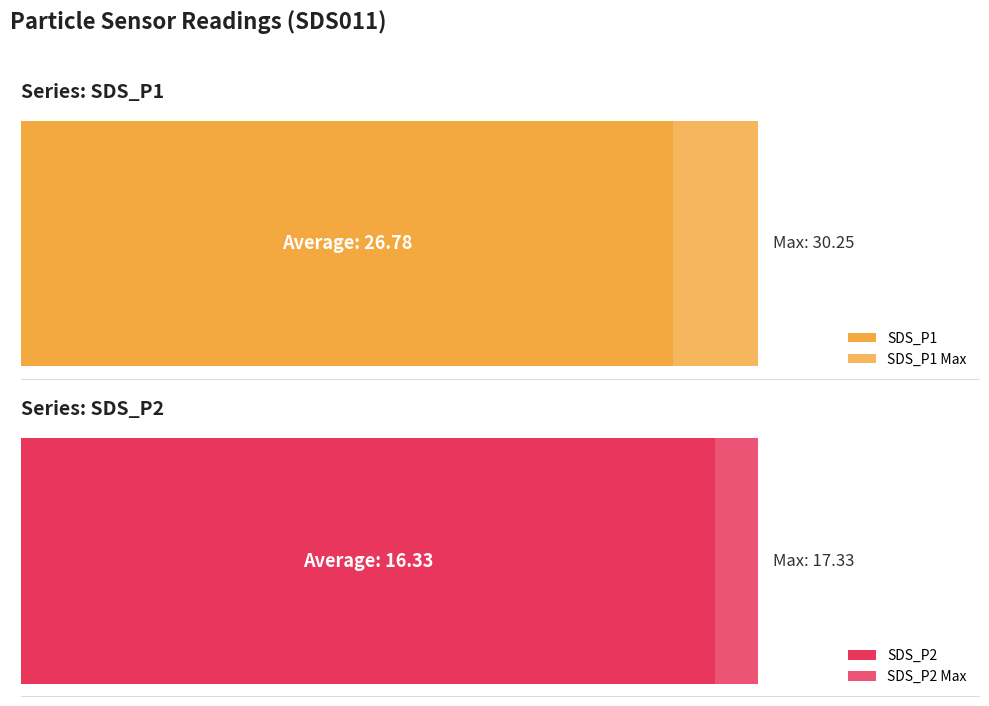

What is the approximate value of SDS_P1 at 00:02?

26.8